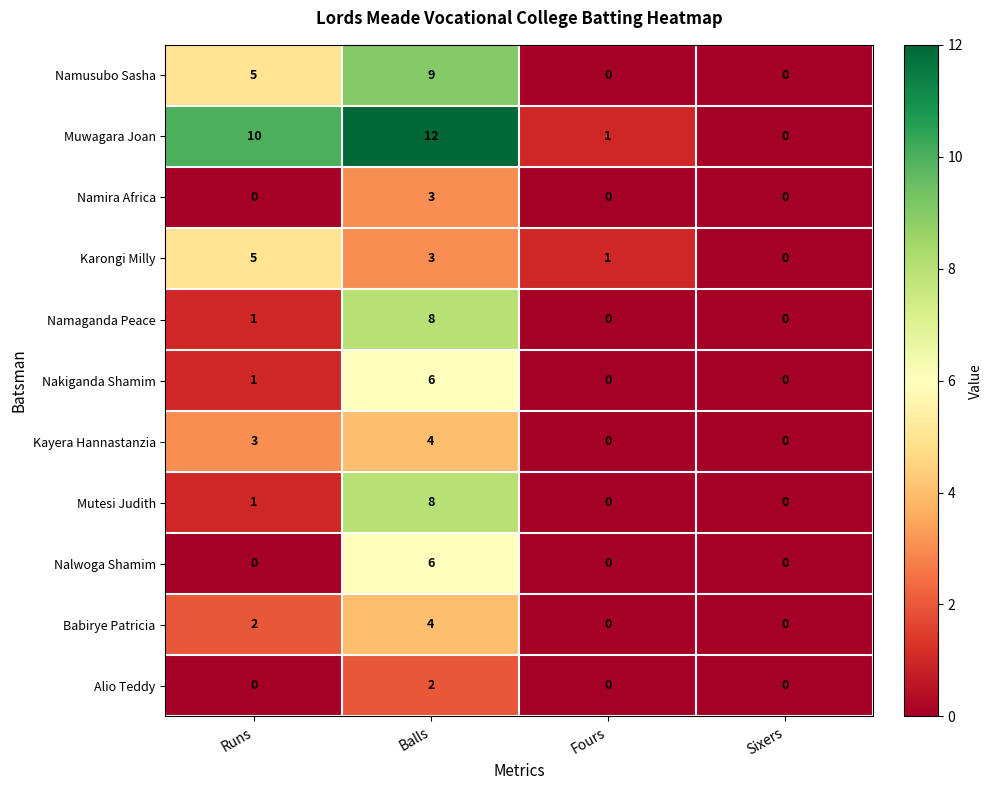

At which category is the sum across all series the highest?

Balls